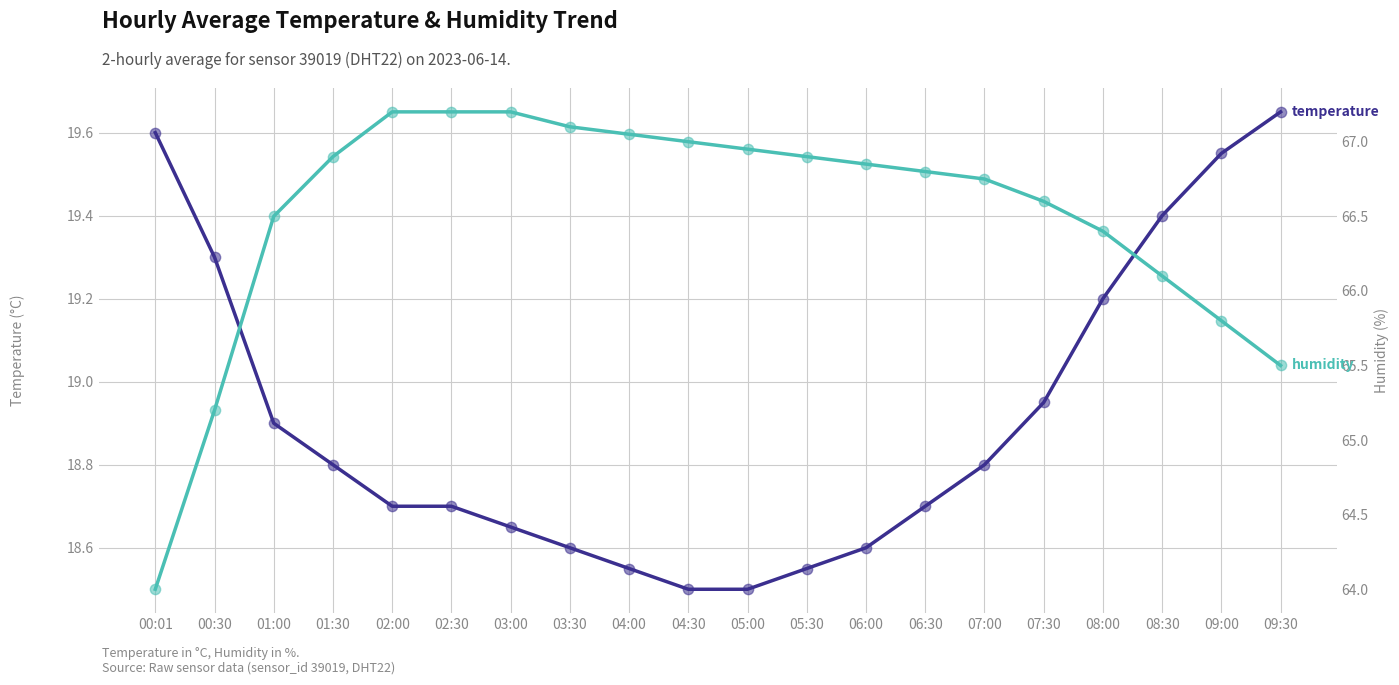

Which series contains the lowest Y value?

temperature